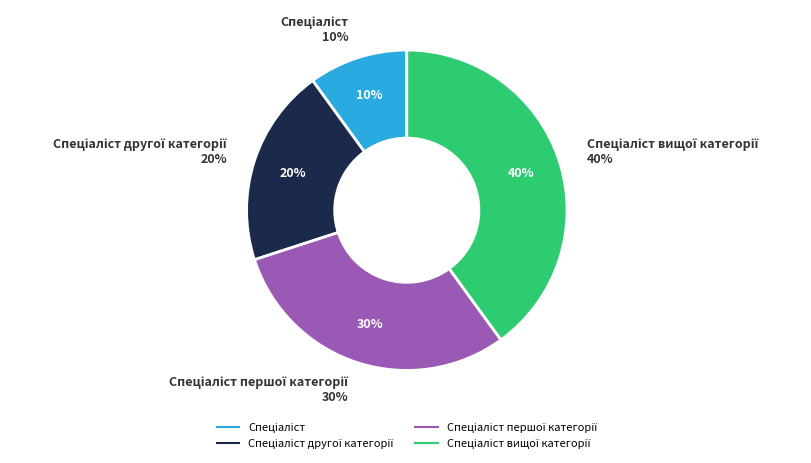

To the nearest percent, what percentage of the pie is Спеціаліст другої категорії?

20%